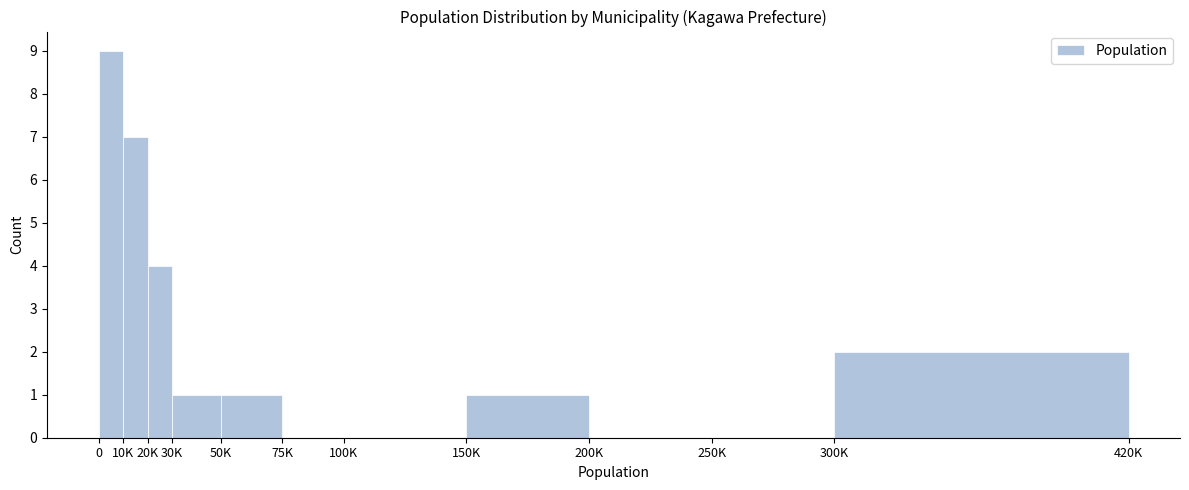

Reading left to right, what are all the values shown in this chart?

0=9	10K=7	20K=4	30K=1	50K=1	75K=0	100K=0	150K=1	200K=0	250K=0	300K=2